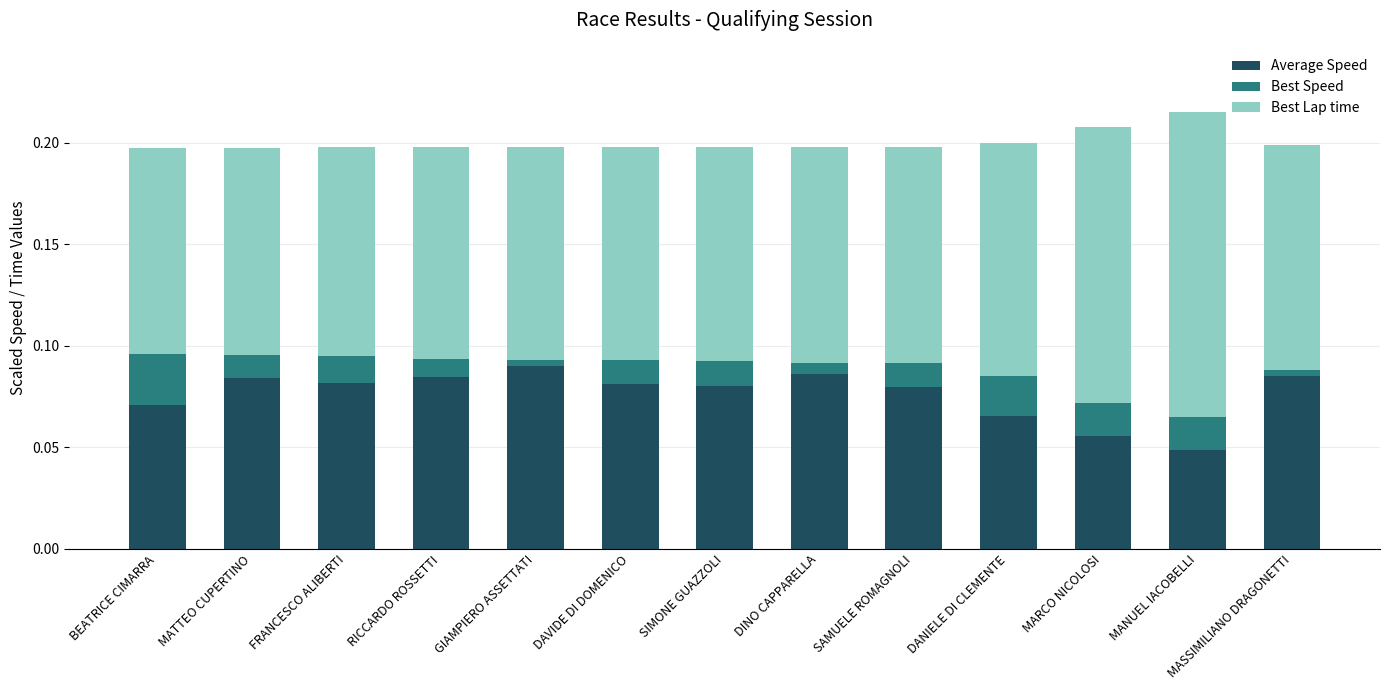

Is it true that Average Speed equals 0.0 at RICCARDO ROSSETTI?

False